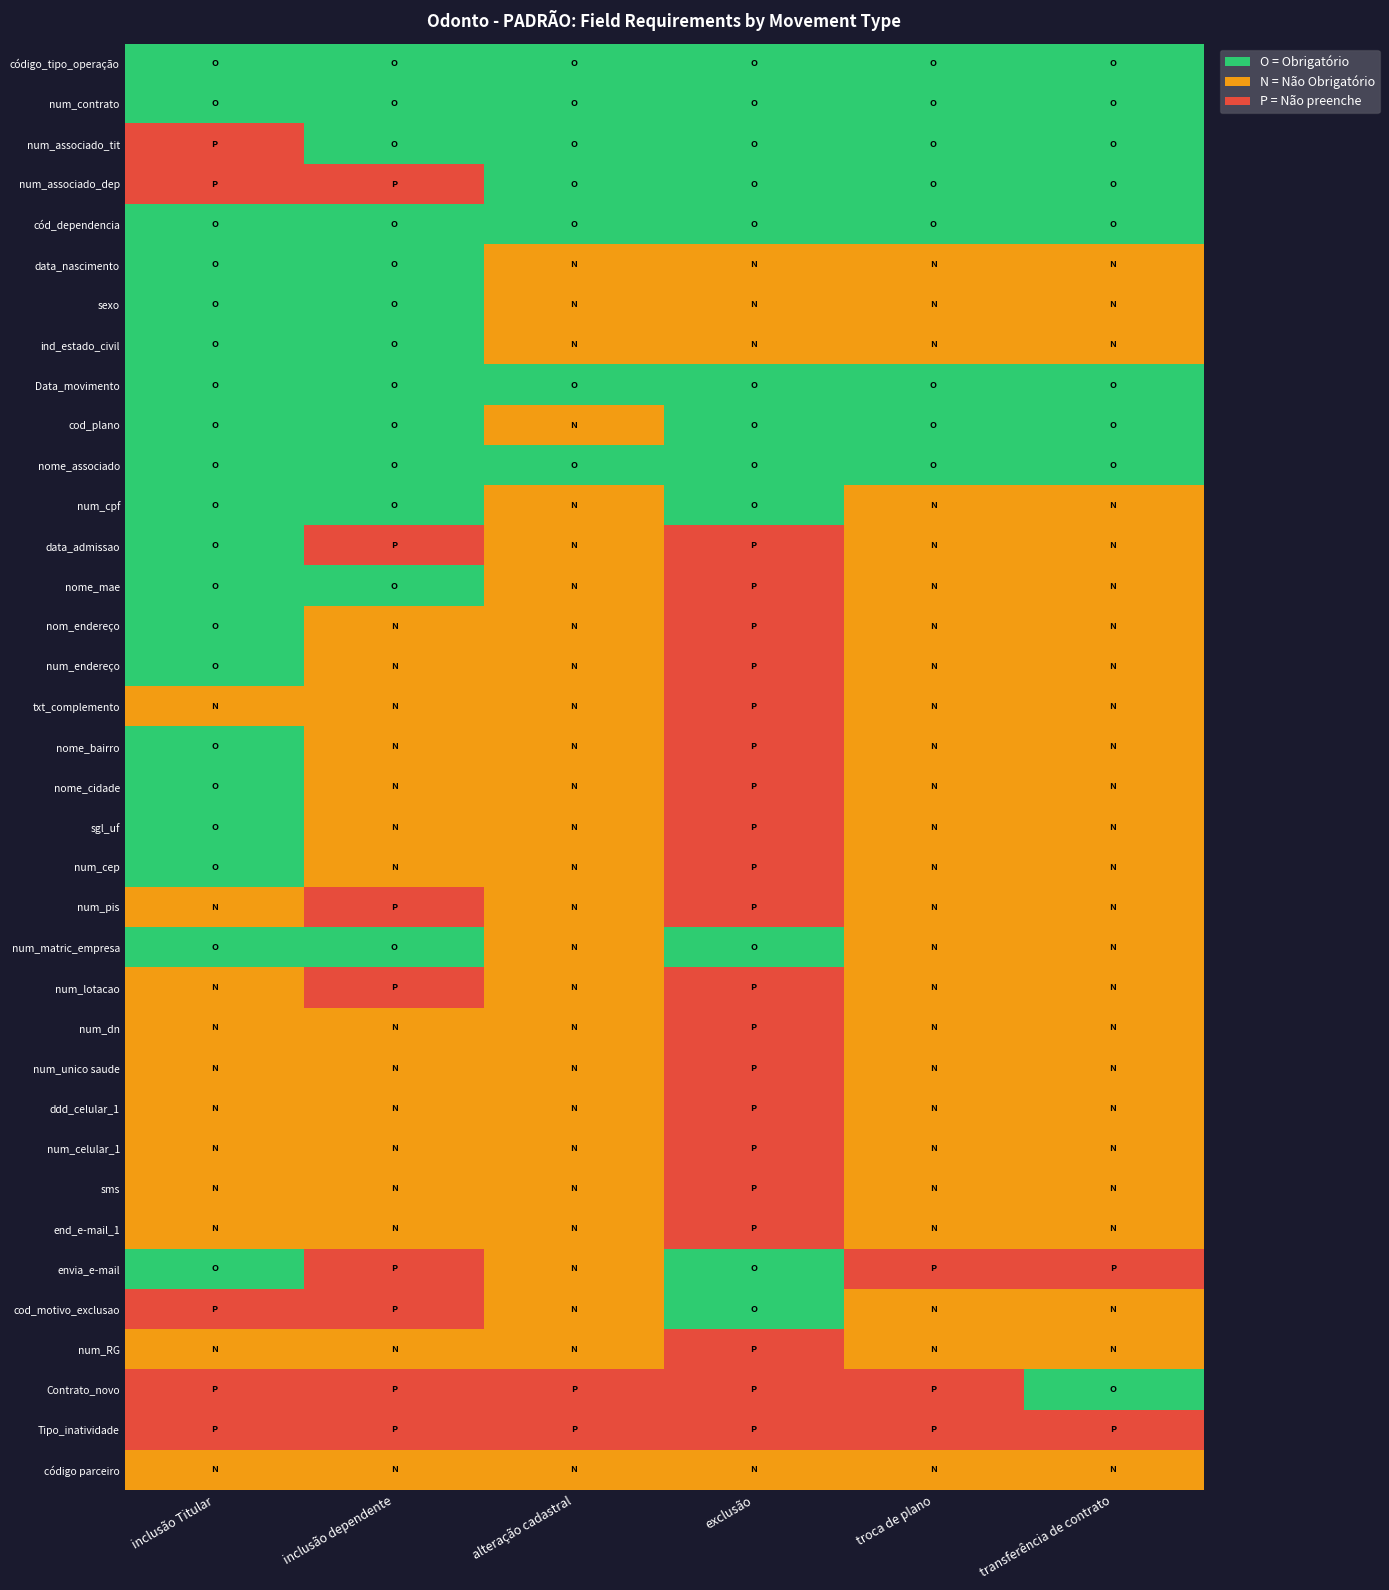

Rank the series at exclusão from highest to lowest value.

código_tipo_operação, num_contrato, num_associado_tit, num_associado_dep, cód_dependencia, Data_movimento, cod_plano, nome_associado, num_cpf, num_matric_empresa, envia_e-mail, cod_motivo_exclusao, data_nascimento, sexo, ind_estado_civil, código parceiro, data_admissao, nome_mae, nom_endereço, num_endereço, txt_complemento, nome_bairro, nome_cidade, sgl_uf, num_cep, num_pis, num_lotacao, num_dn, num_unico saude, ddd_celular_1, num_celular_1, sms, end_e-mail_1, num_RG, Contrato_novo, Tipo_inatividade